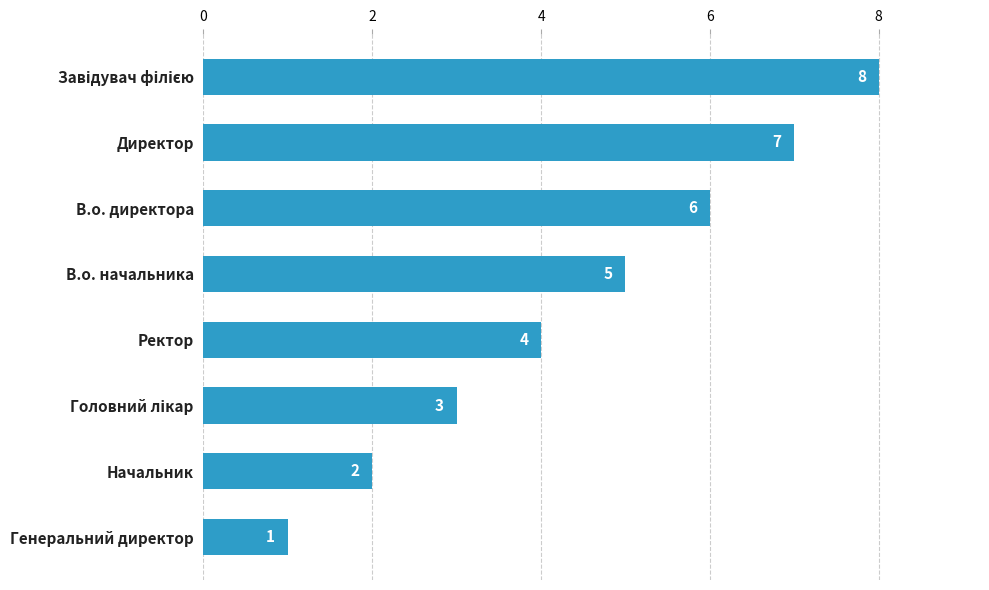

What is the label of the 7th bar from the top?

Начальник